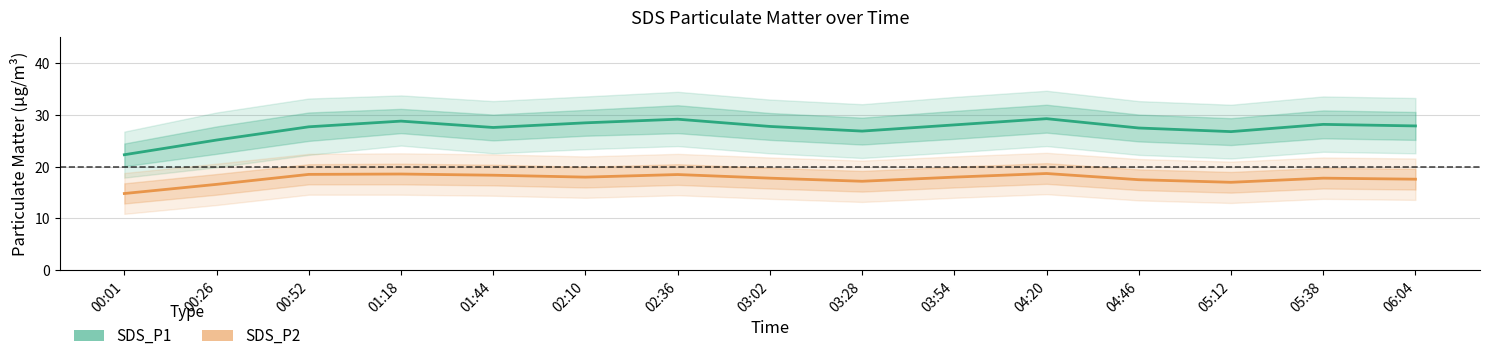

The SDS_P1 series shows 37.1 at 02:10. True or false?

False